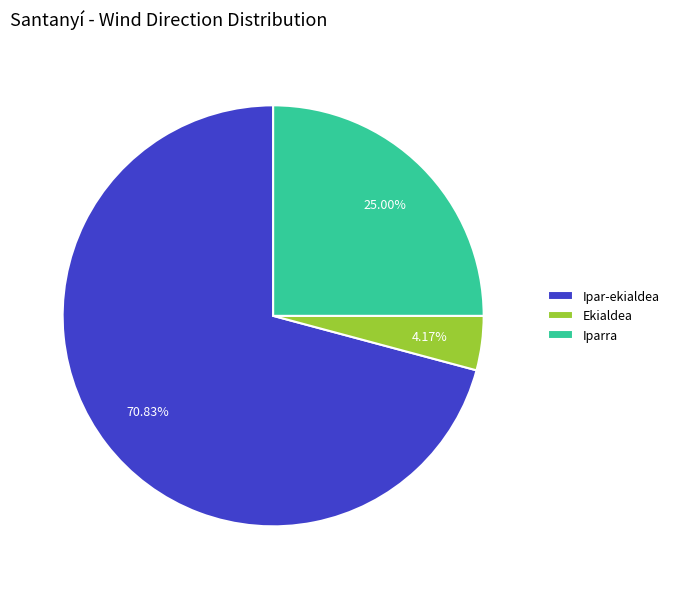

How many segments does this pie chart have?

3